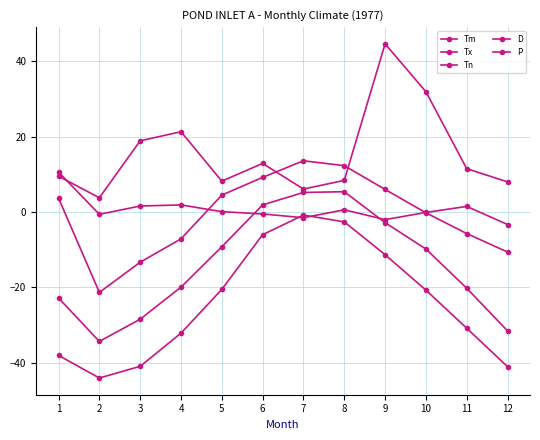

What is the difference between the maximum and minimum values in the Tm series?

39.7